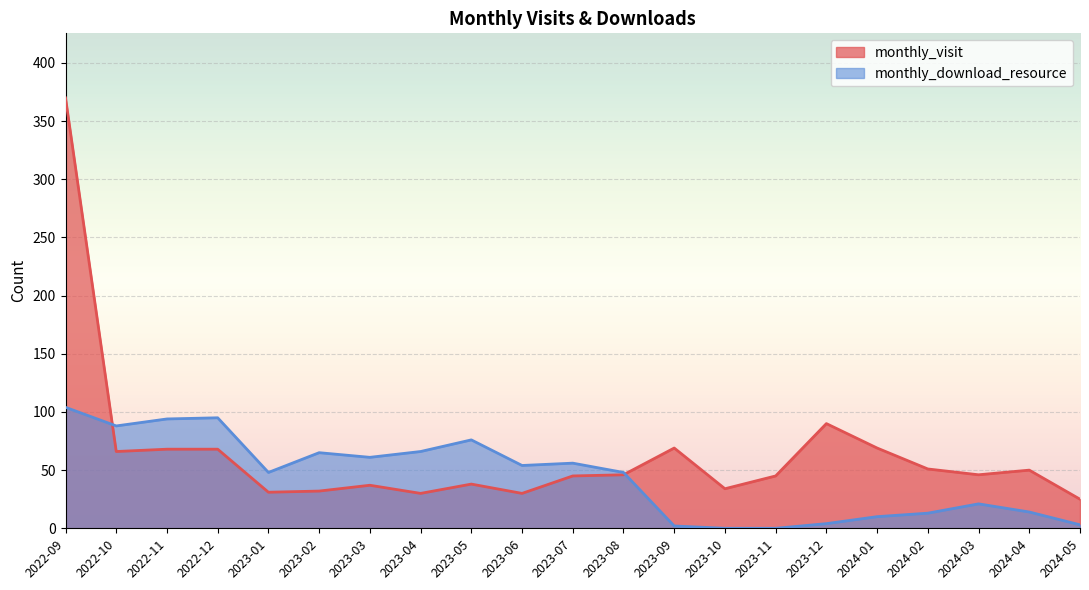

Between which two adjacent categories do monthly_visit and monthly_download_resource first intersect?

2022-09 and 2022-10